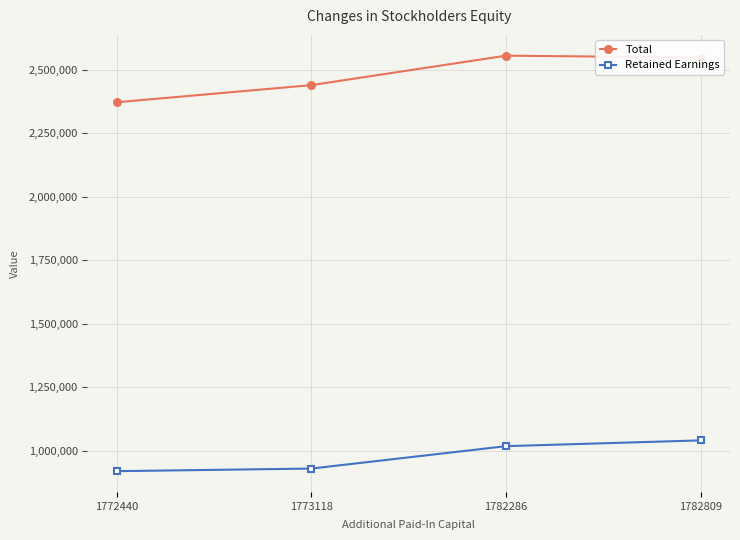

The Retained Earnings series shows 1537449 at 1782286. True or false?

False